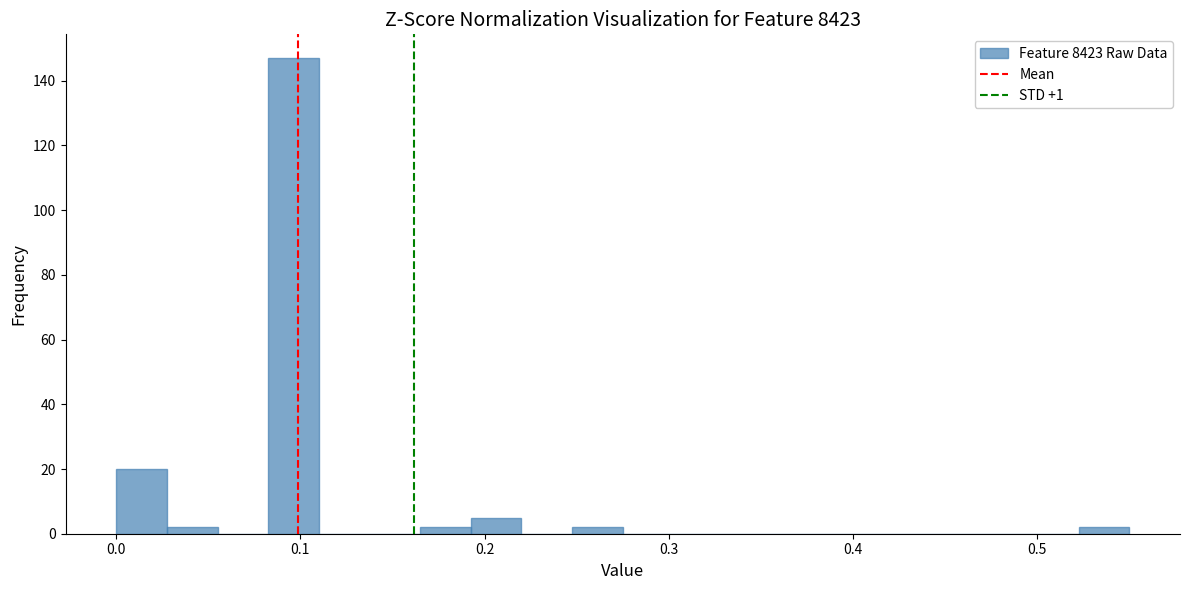

Around what value on the x-axis is the tallest bar? Give the approximate position of its centre, as read against the axis.

0.10